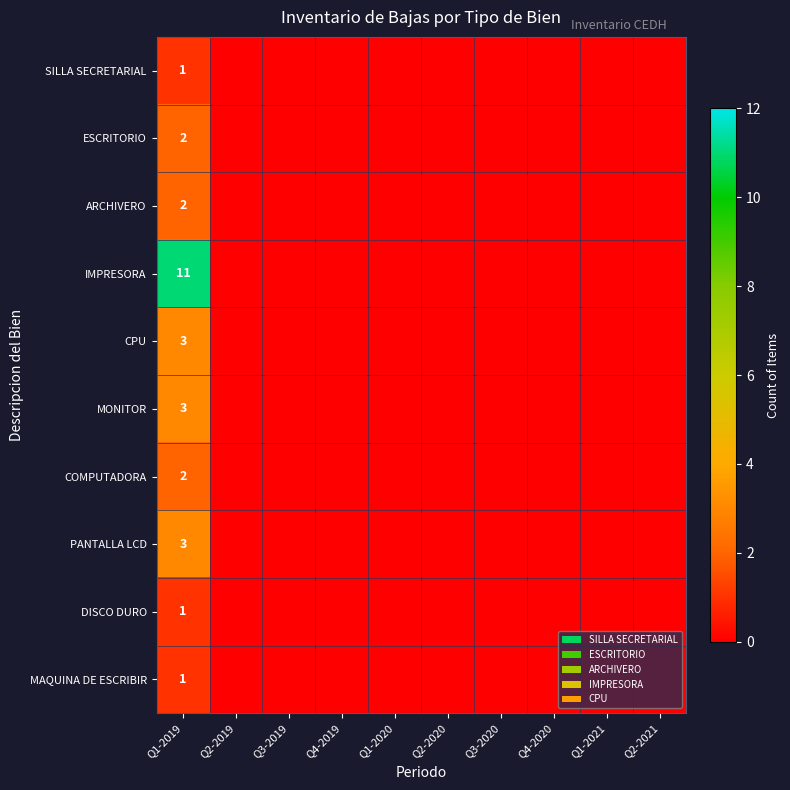

Count the number of data series in this chart.

10